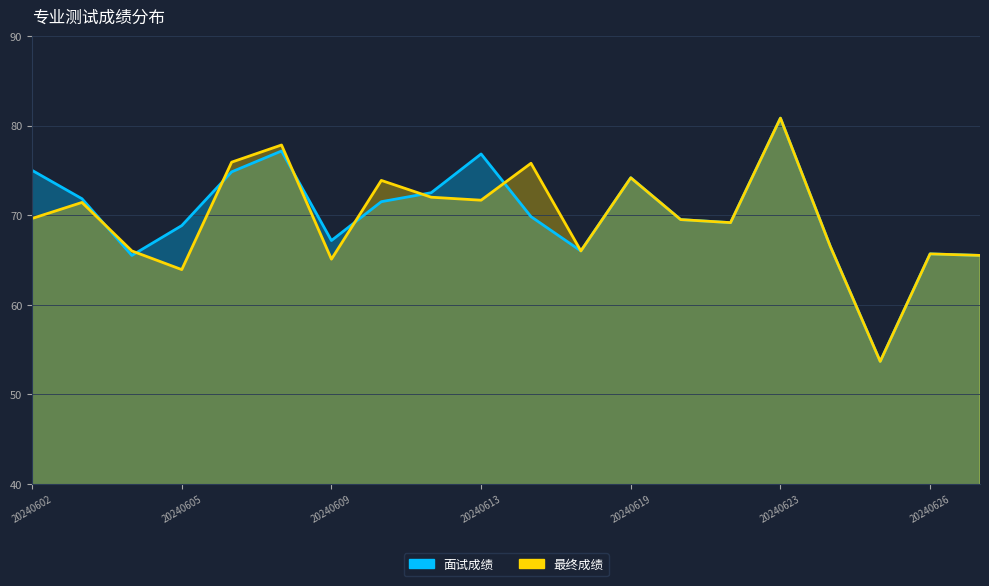

List the labels in order of 面试成绩 value, smallest first.

20240625, 20240604, 20240627, 20240626, 20240618, 20240624, 20240609, 20240605, 20240621, 20240620, 20240616, 20240611, 20240603, 20240612, 20240619, 20240606, 20240602, 20240613, 20240607, 20240623